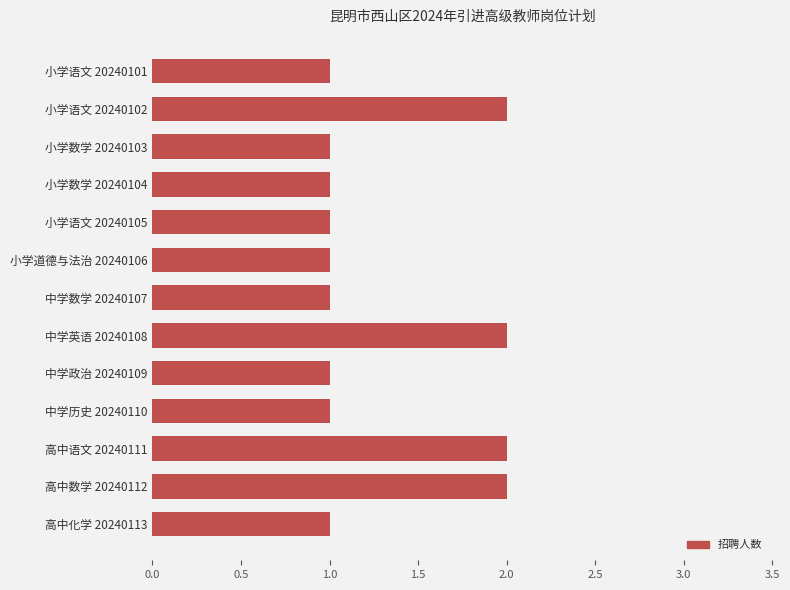

How many values are between 1 and 2?

13